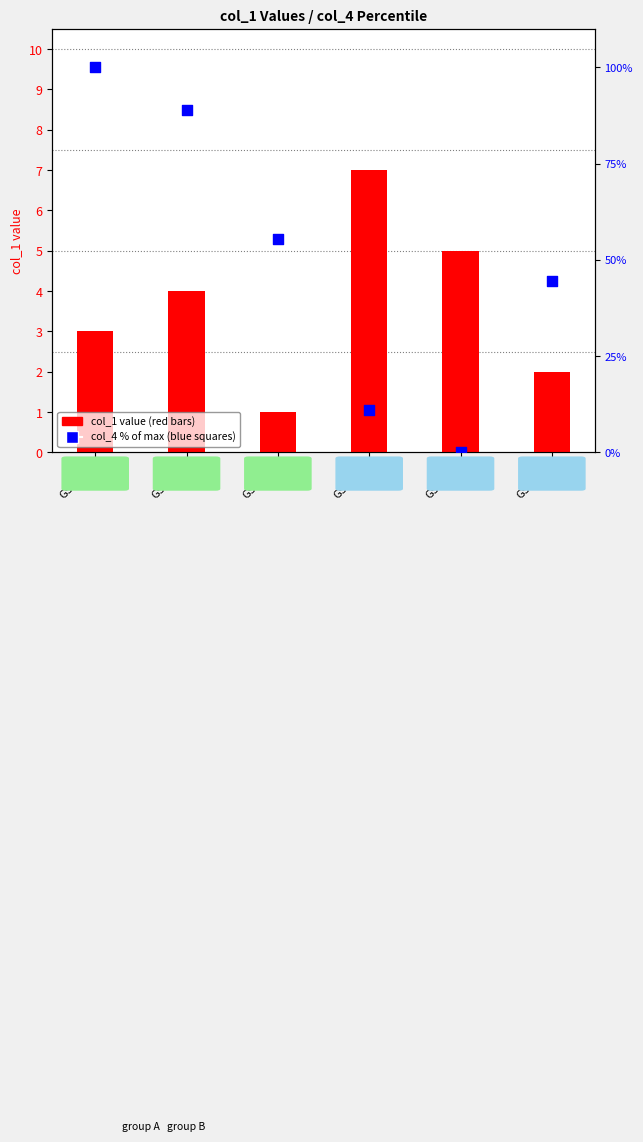

What are all the series names shown in the legend?

col_1 value, col_4 % of max